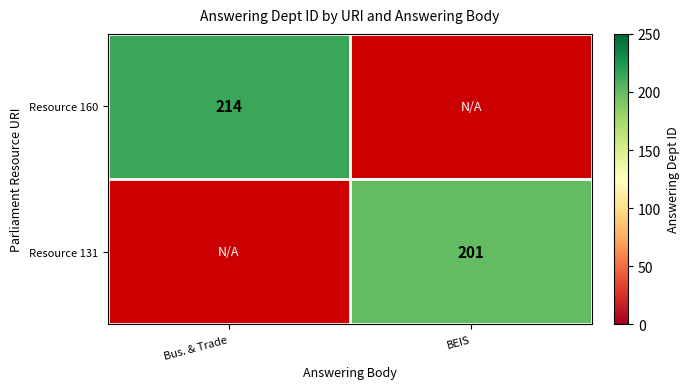

How many distinct data groups are displayed?

2